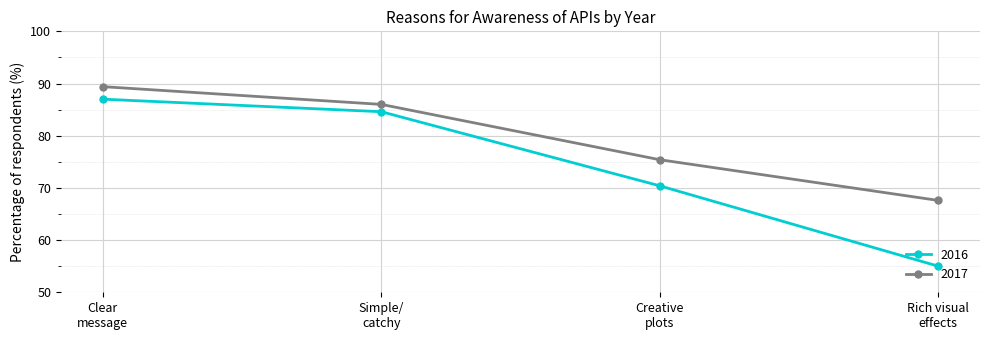

List the series in order of their overall mean, highest first.

2017, 2016